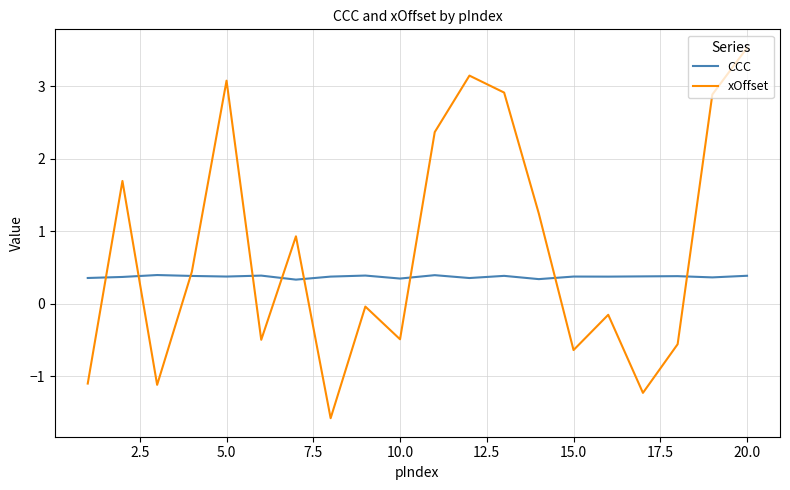

What is the smallest value displayed?

-1.6